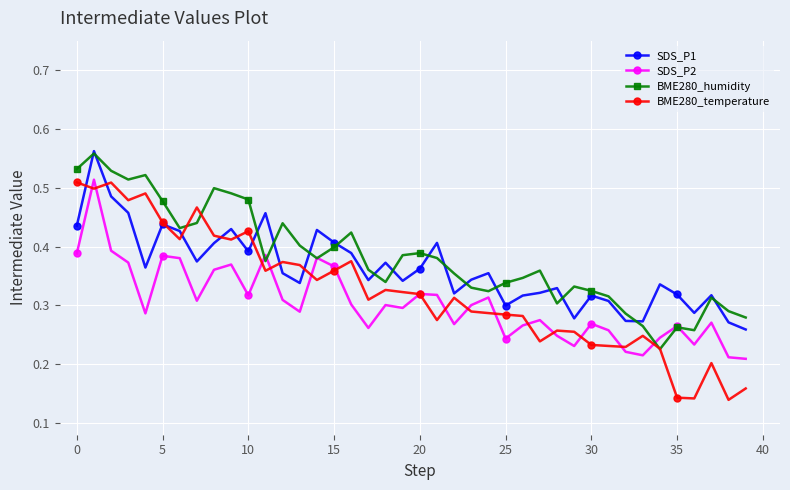

True or false: SDS_P2 and SDS_P1 intersect in this chart.

False